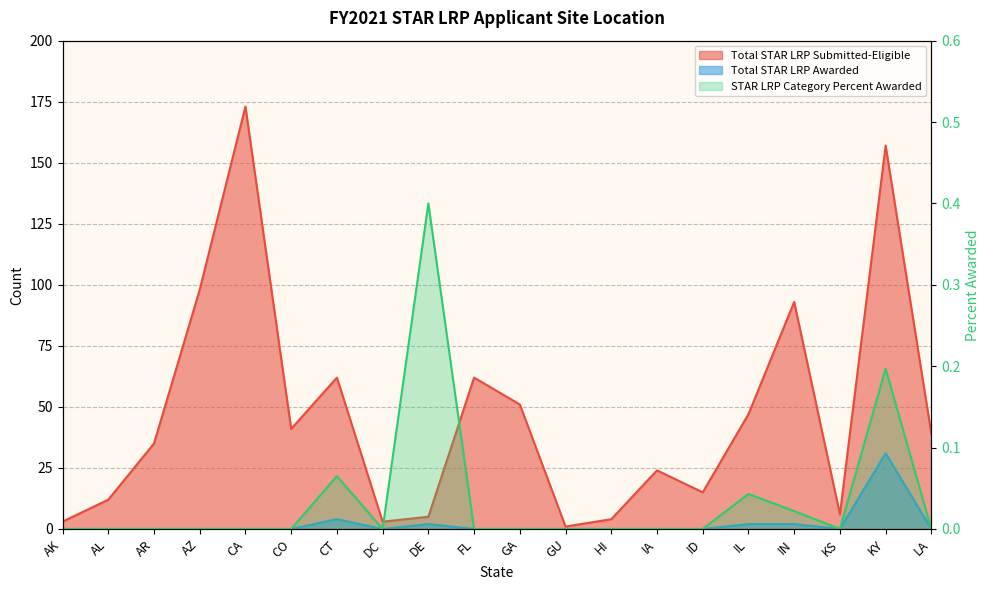

How many interior local peaks does the Total STAR LRP Submitted-Eligible series have?

6